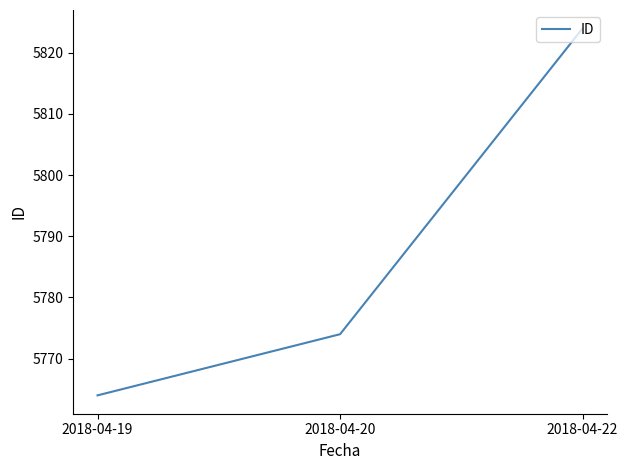

What is the change in value from 2018-04-19 to 2018-04-22?

+60